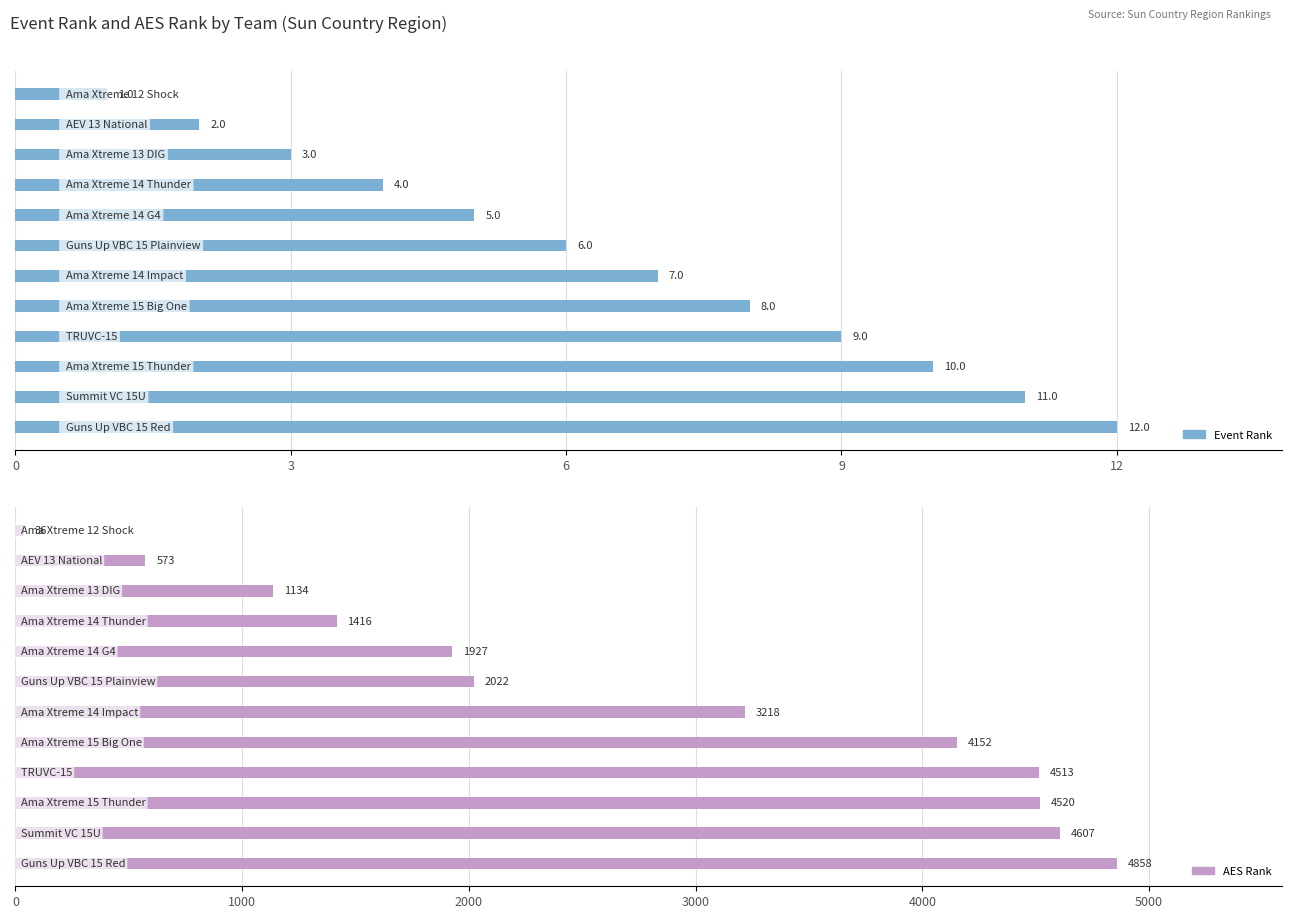

What is the average value of the AES Rank series?

2748